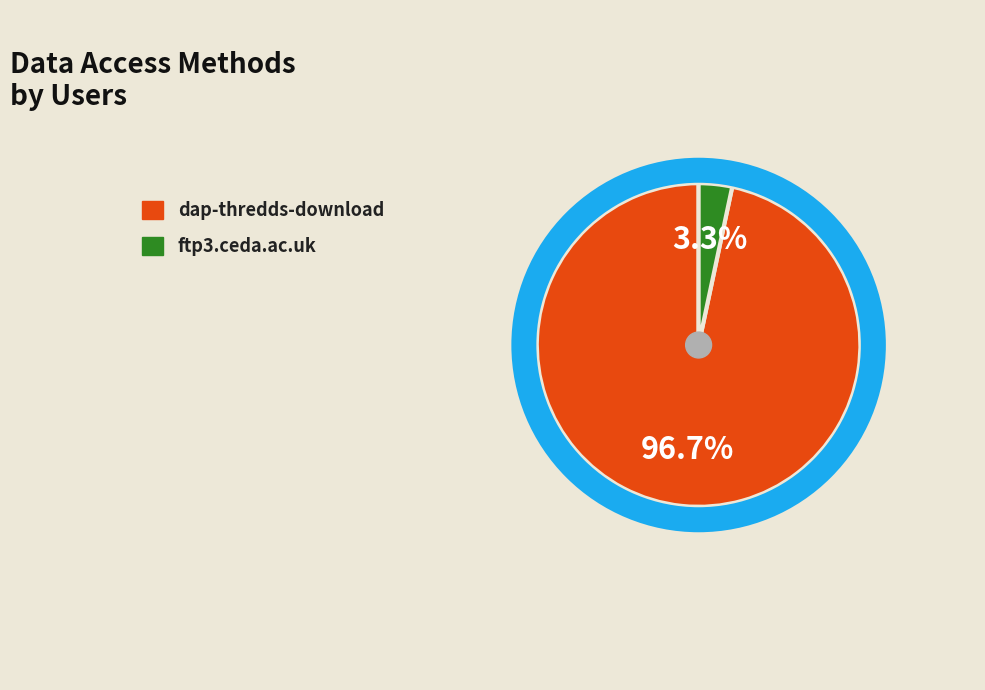

Is it true that dap-thredds-download is 97% of the pie?

True